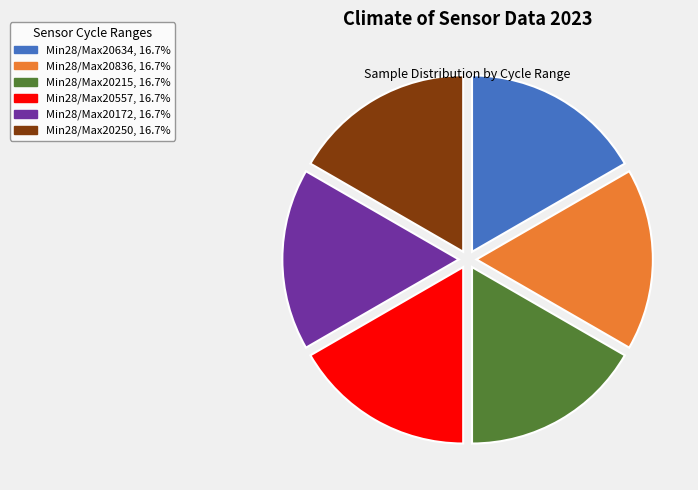

Does any single category account for the majority?

No